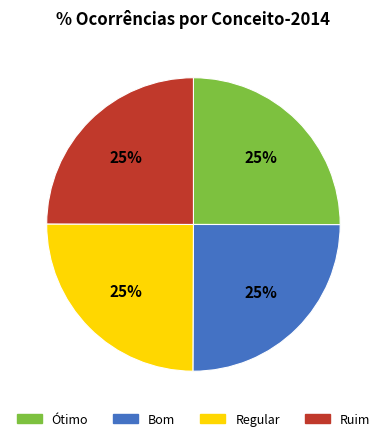

Is there any slice that represents more than half of the pie?

No